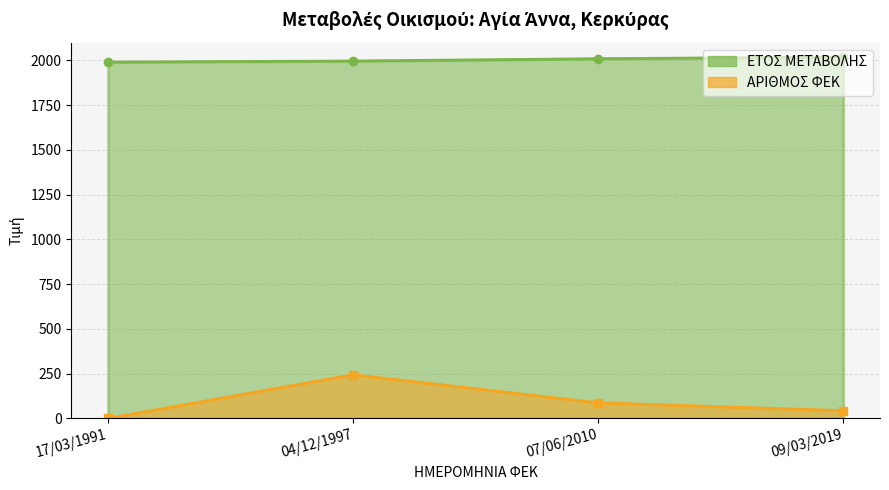

At which category does the chart reach its peak across all series?

09/03/2019